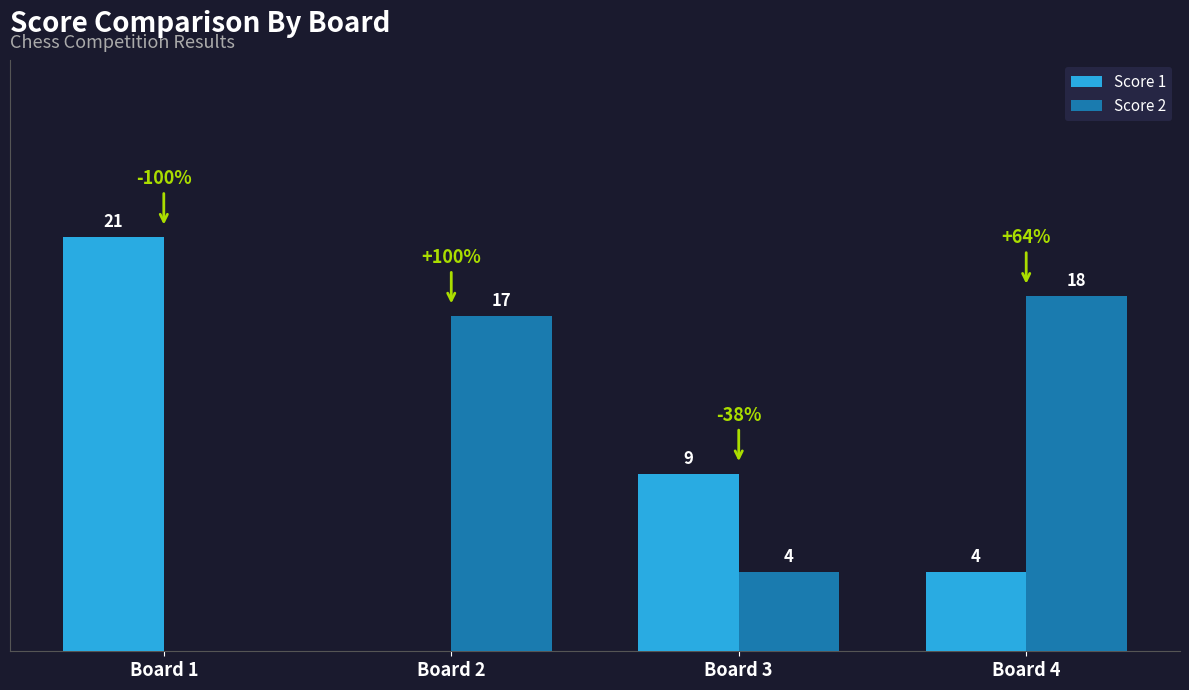

Are the bars horizontal?

No